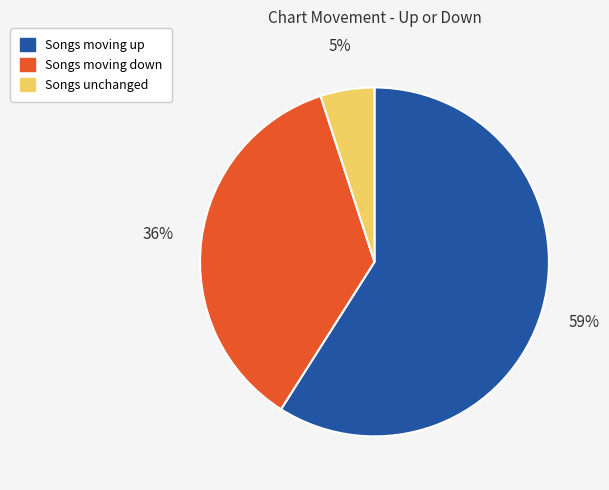

To the nearest percent, what is the difference between the largest and smallest slice percentages?

54%